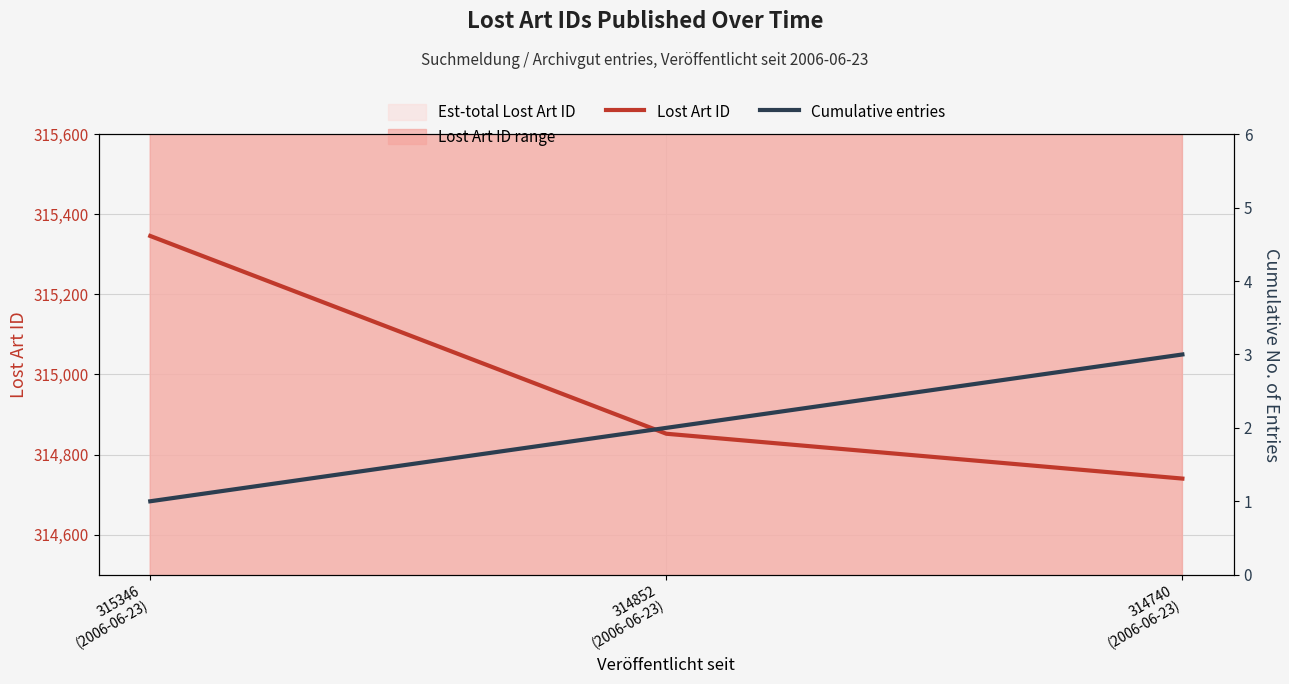

What is the label of the 1st point from the right?

314740
(2006-06-23)